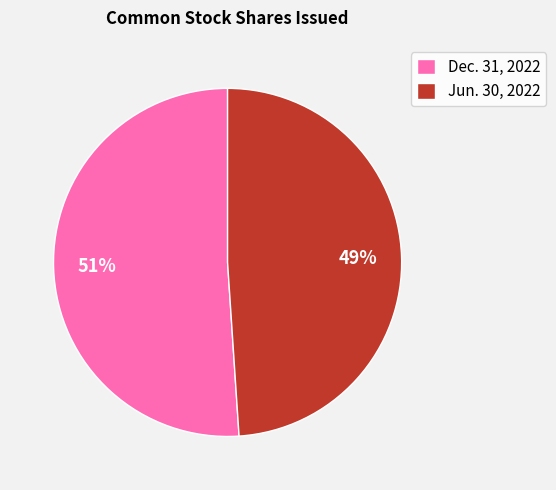

To the nearest percent, what is the combined percentage of Dec. 31, 2022 and Jun. 30, 2022?

100%